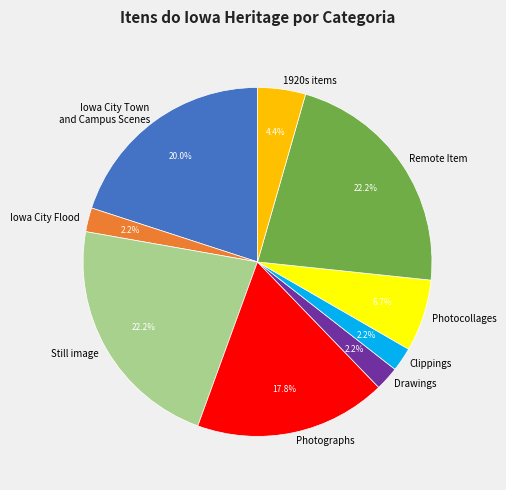

What is the ratio of the value at Remote Item to the value at Still image?

1.0